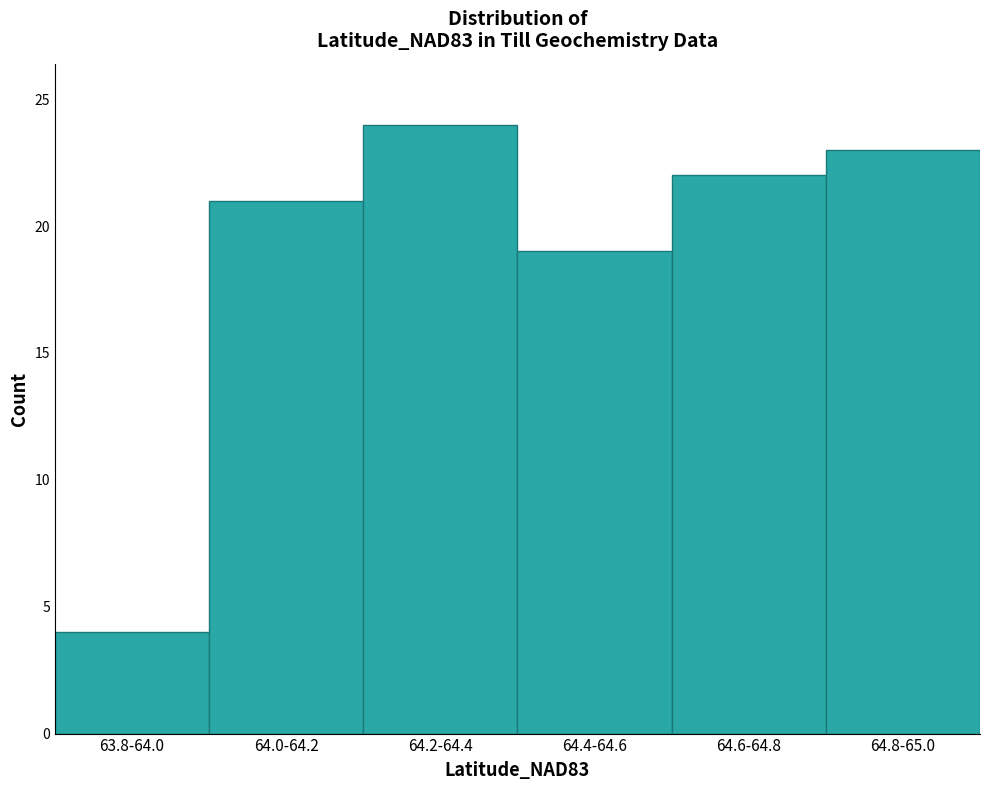

Reading left to right, what are all the values shown in this chart?

4	21	24	19	22	23